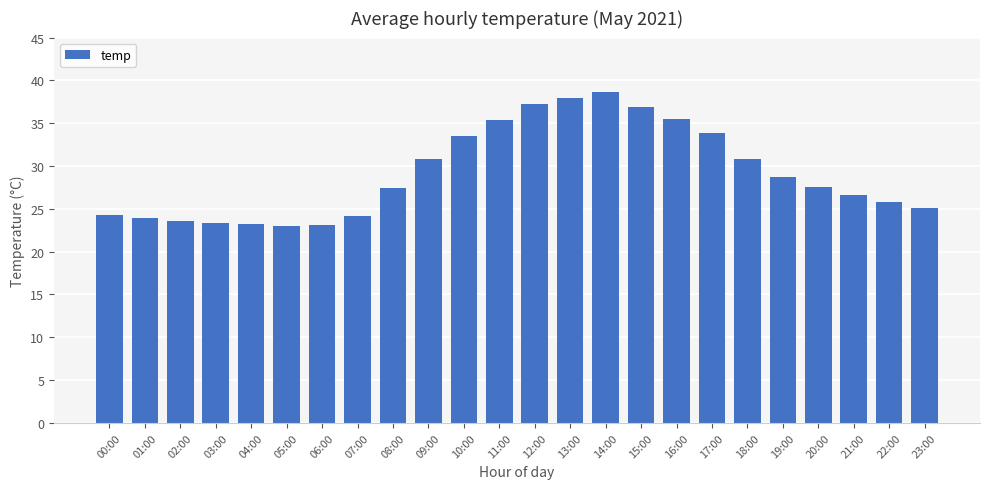

The chart shows a value of 14.3 at 06:00. True or false?

False